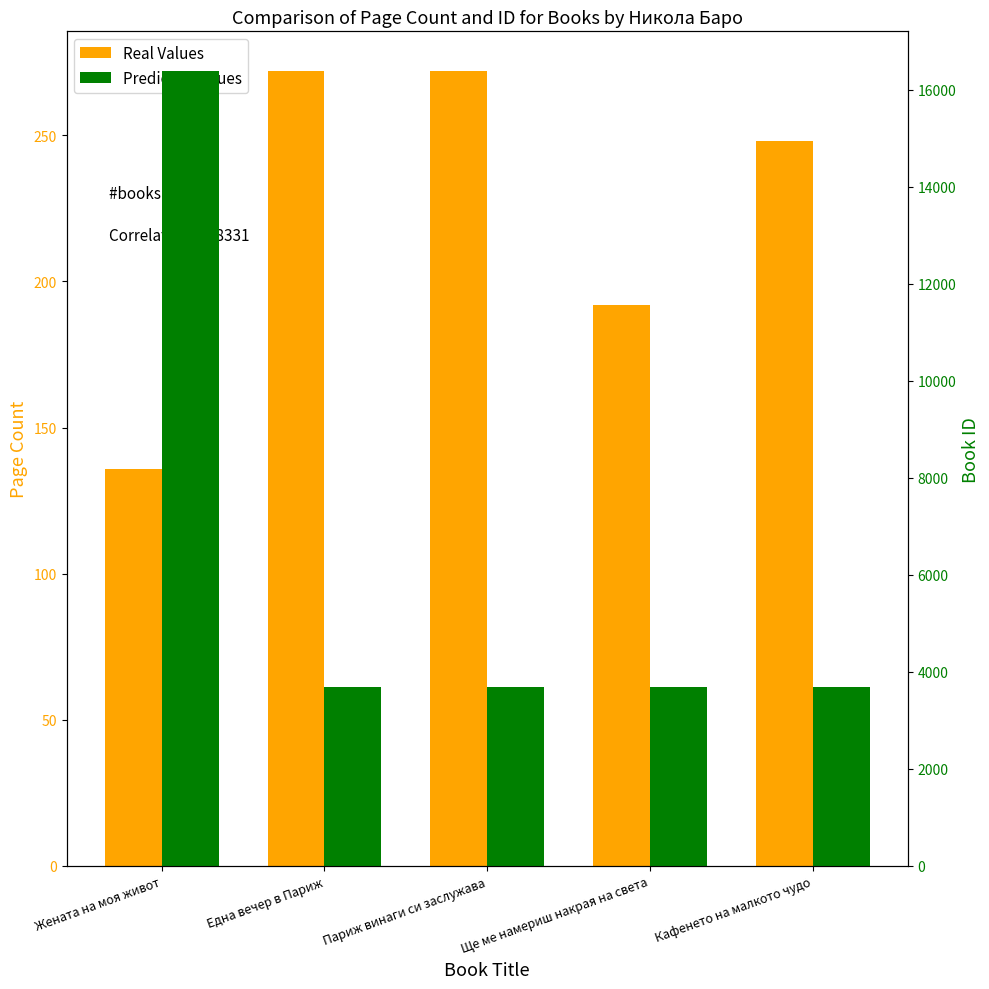

Between Една вечер в Париж and Жената на моя живот, which is larger?

Една вечер в Париж